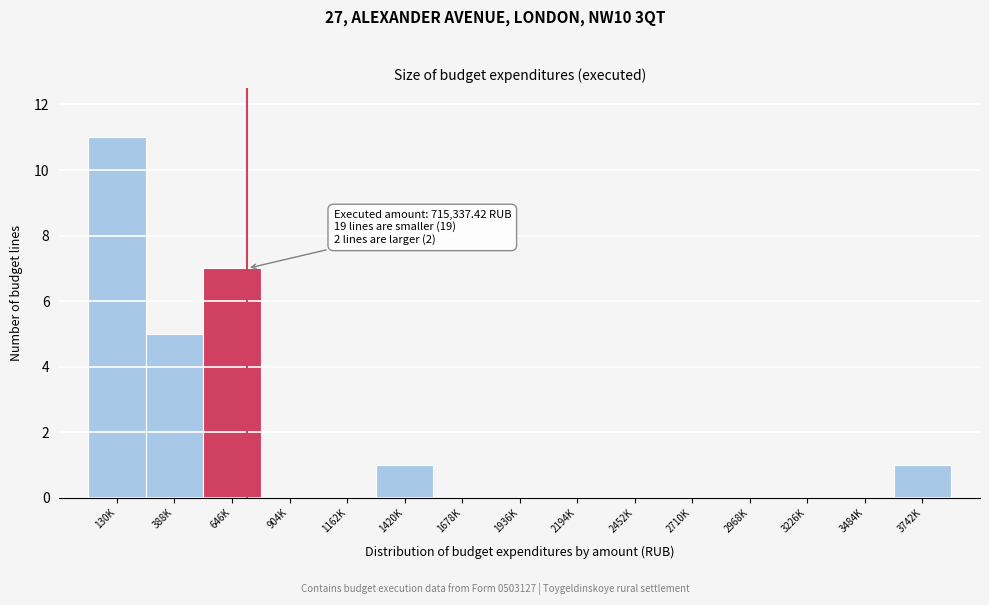

Reading left to right, extract all data points from this chart.

130K=11	388K=5	646K=7	904K=0	1162K=0	1420K=1	1678K=0	1936K=0	2194K=0	2452K=0	2710K=0	2968K=0	3226K=0	3484K=0	3742K=1